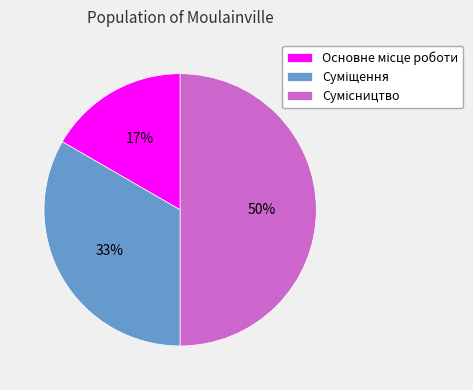

To the nearest percent, what is the difference between the largest and smallest slice percentages?

33%